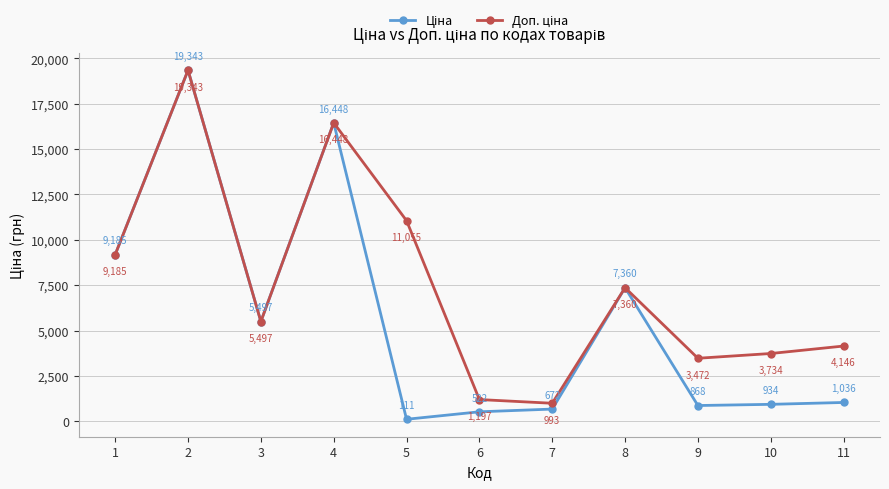

Which category has the lowest value across all series?

5